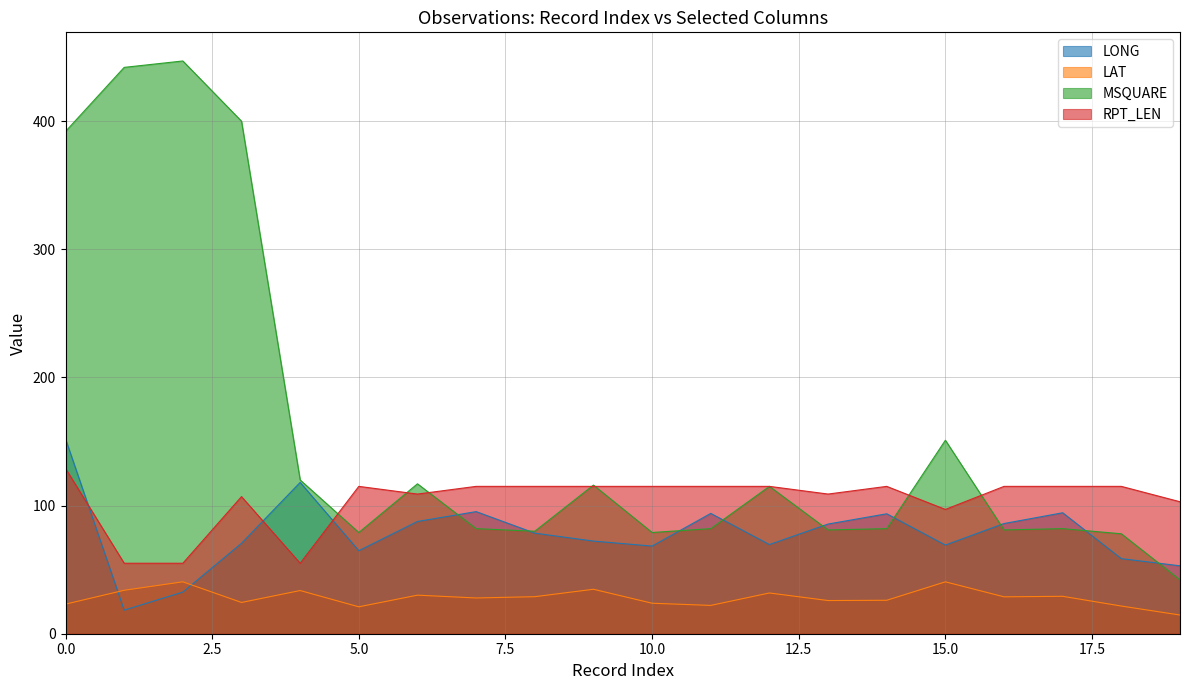

True or false: LONG and MSQUARE intersect in this chart.

True